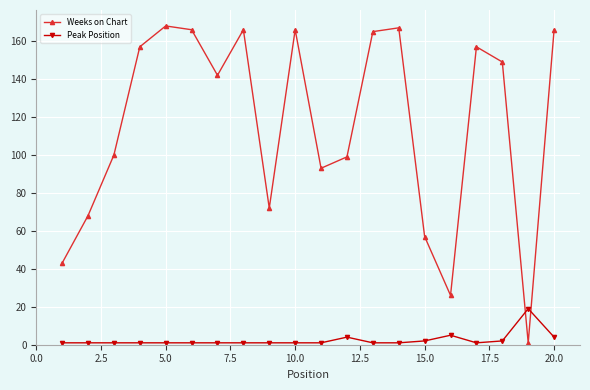

Which series ends up on top after the final intersection of Weeks on Chart and Peak Position?

Weeks on Chart